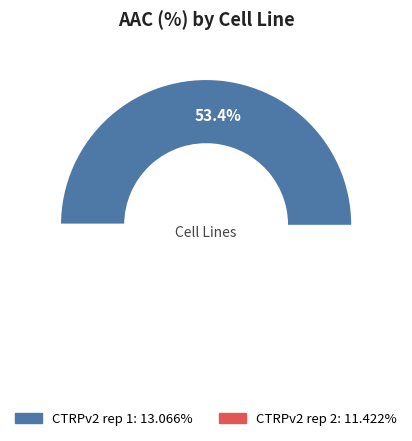

To the nearest percent, what percentage of the pie is CTRPv2 rep 2?

47%